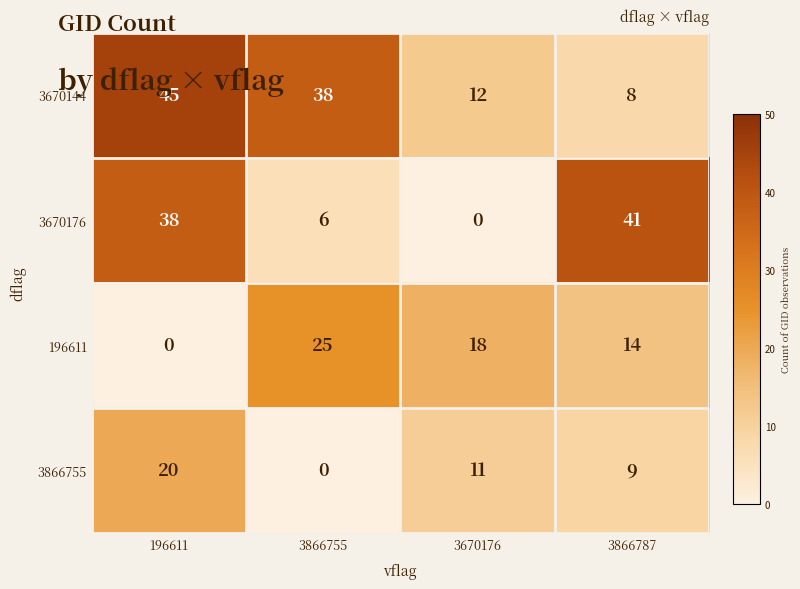

List the series in order of their peak value, highest first.

3670144, 3670176, 196611, 3866755